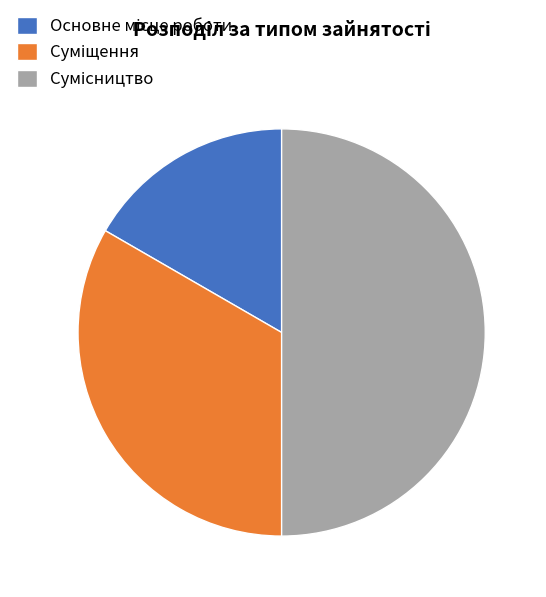

Does any single category account for the majority?

No